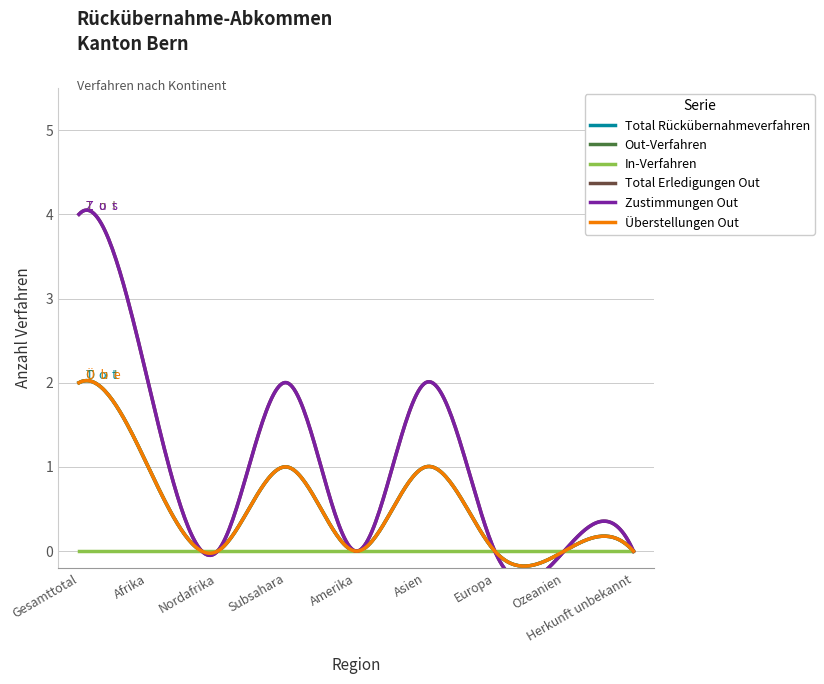

What position from the left is Subsahara?

4